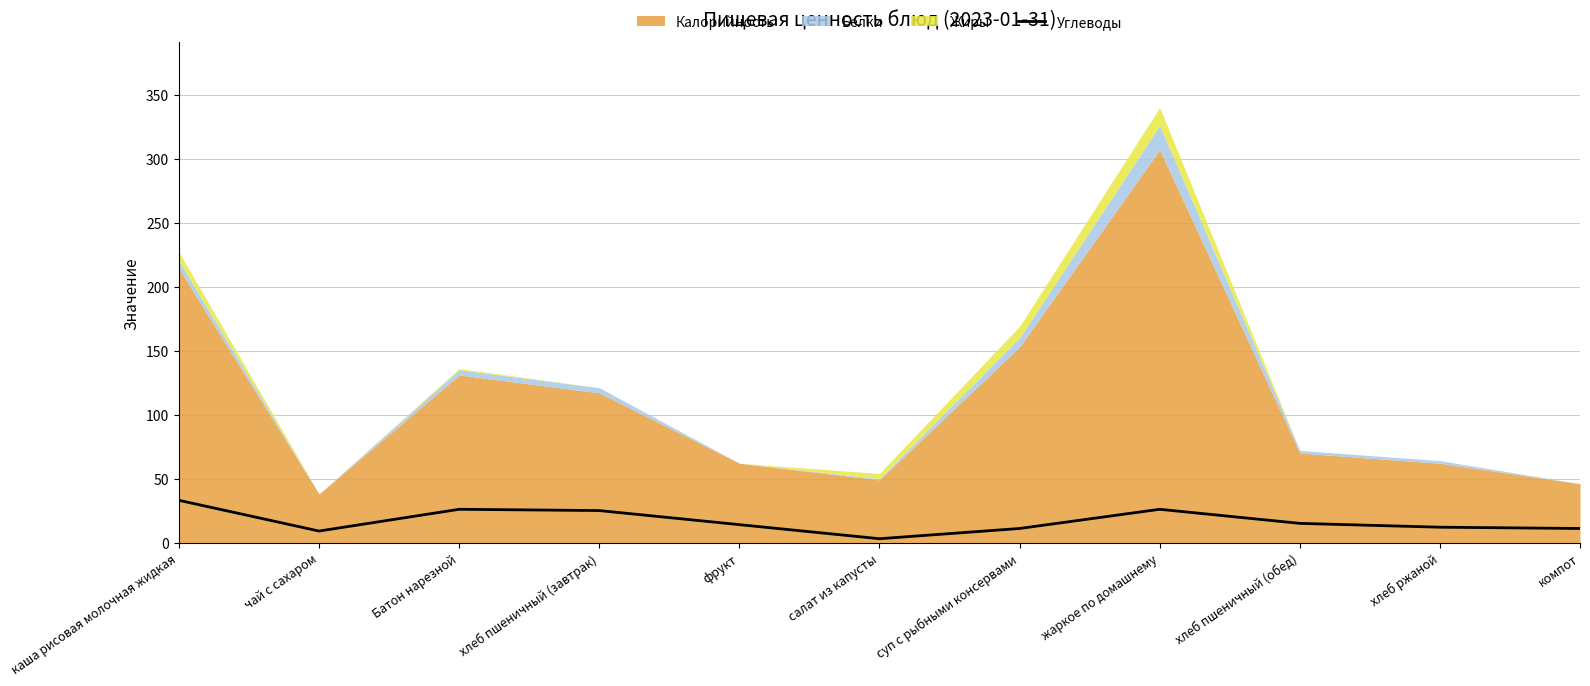

At which label is the value closest to 18?

хлеб пшеничный (обед)